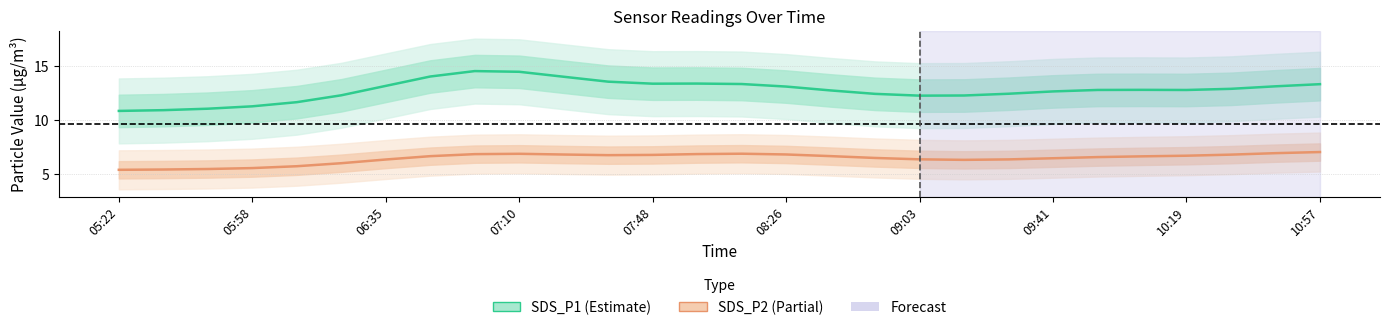

Rank the series at 23 from lowest to highest value.

SDS_P2 (Partial), SDS_P1 (Estimate)